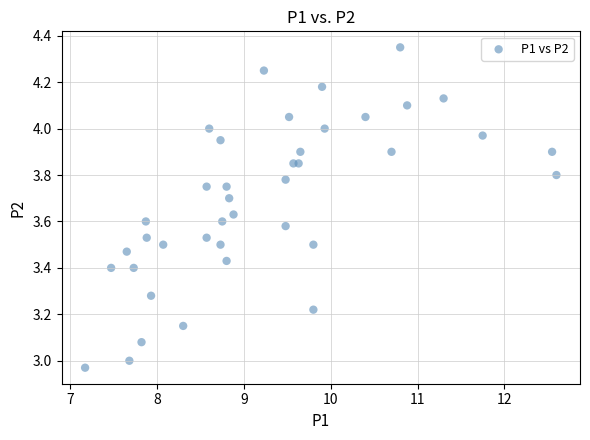

What is the range of X values (max minus min)?

5.4